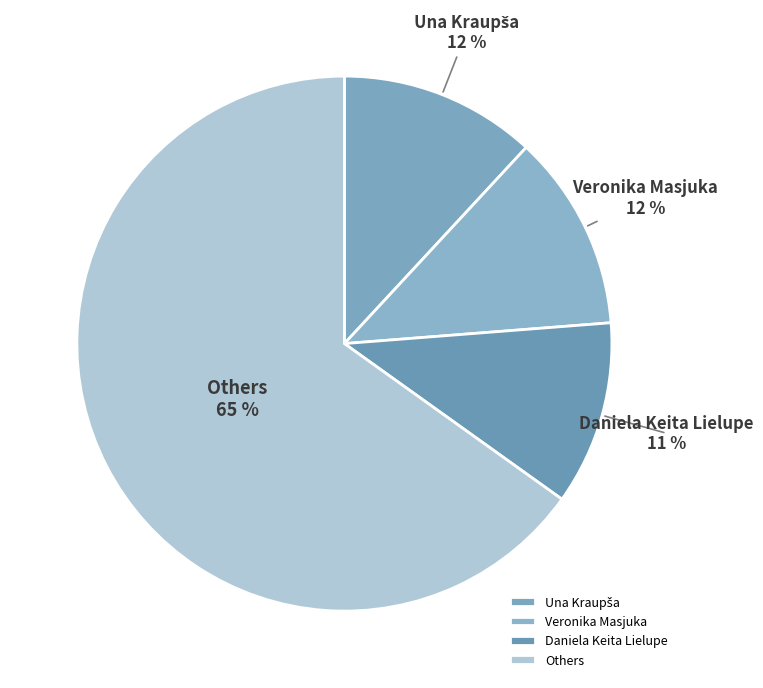

Is there a majority slice in this chart?

Yes